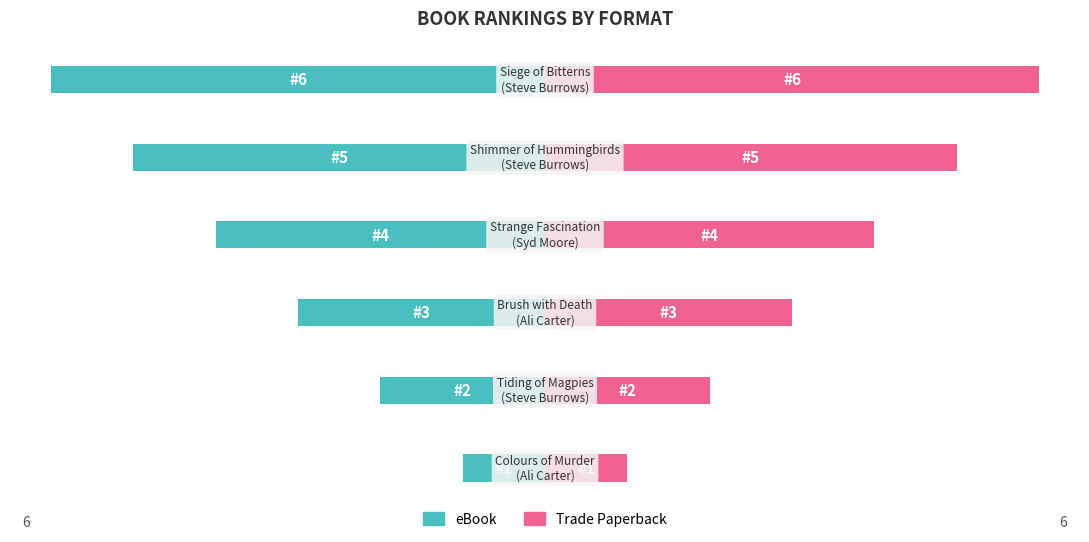

What is the spread (max minus min) of values at 0?

2